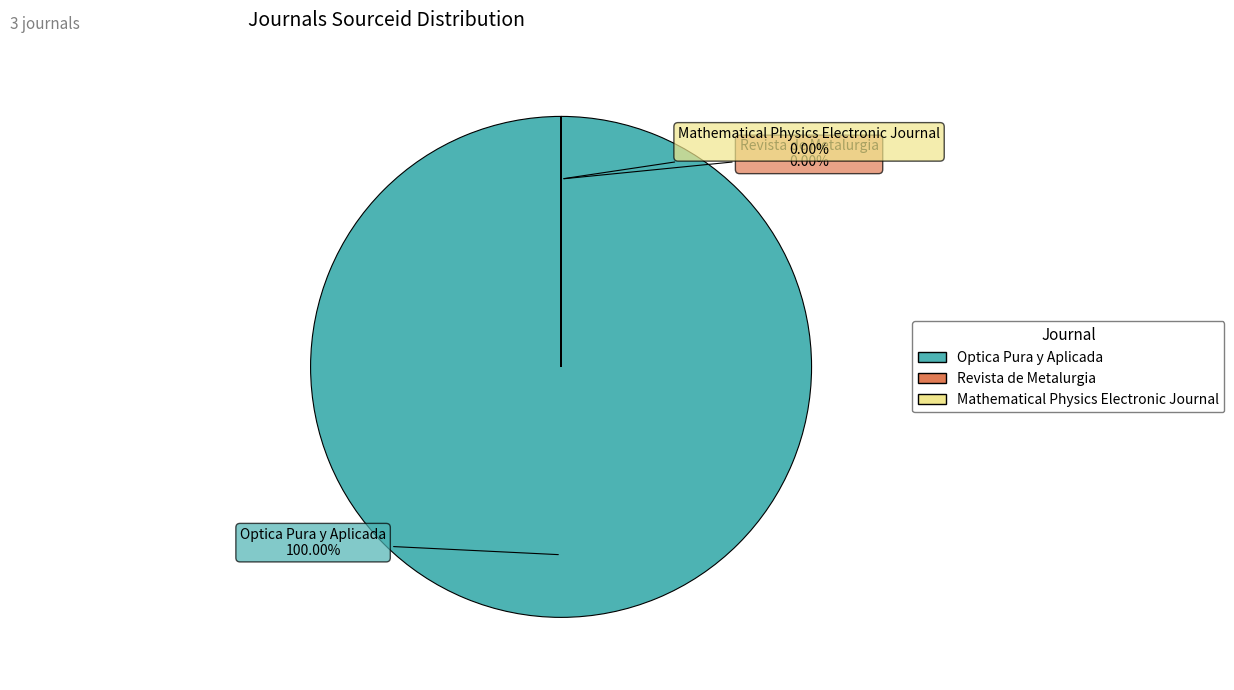

What is the change in value from Optica Pura y Aplicada to Mathematical Physics Electronic Journal?

-9000128502